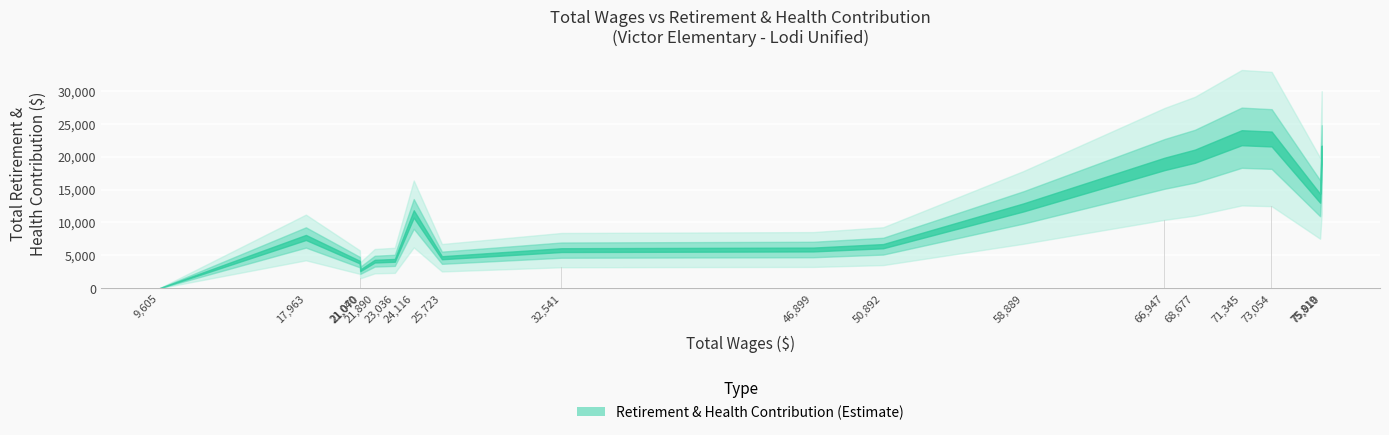

What is the greatest value displayed?

12585.7